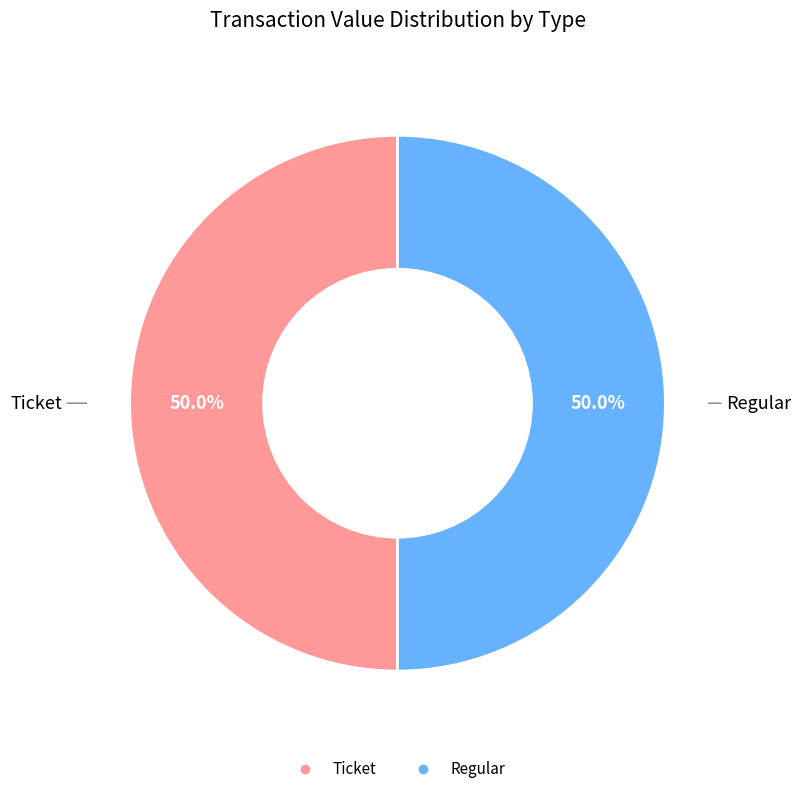

Count the number of slices in the pie.

2